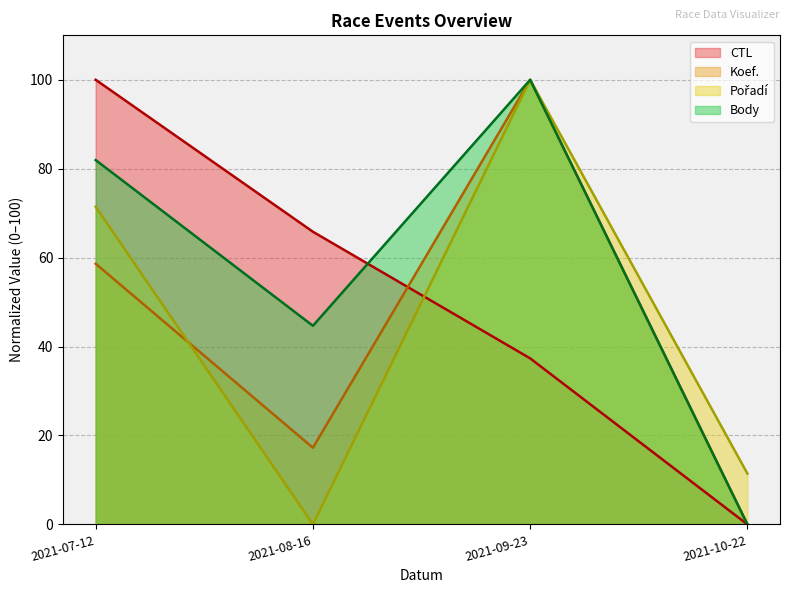

What is the sum of the Pořadí values at 2021-07-12 and 2021-08-16?

71.4